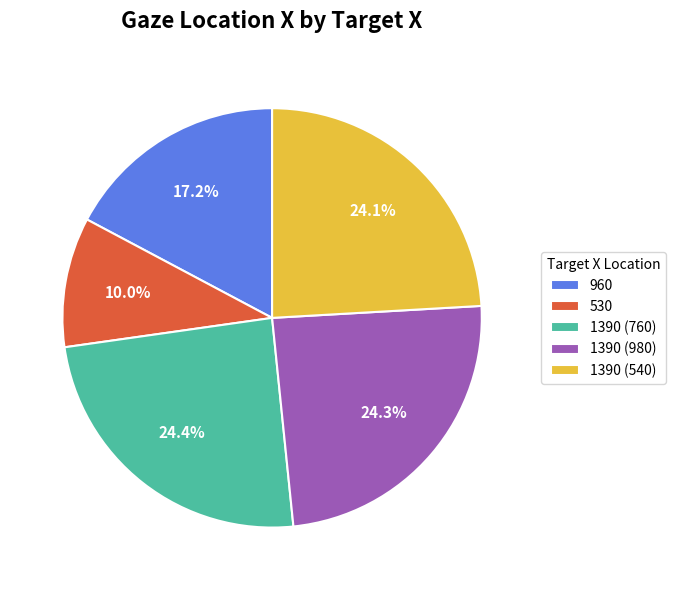

True or false: 1390 (760) accounts for 14% of the total.

False